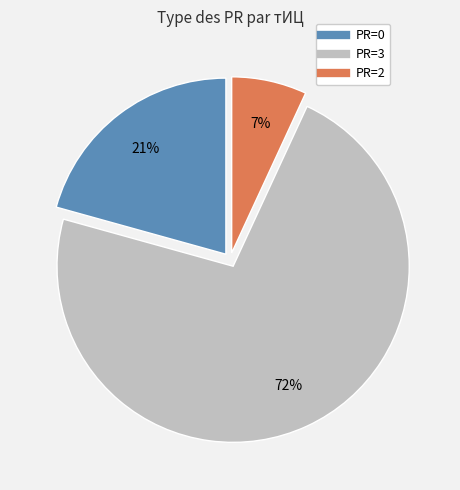

Is there any slice that represents more than half of the pie?

Yes